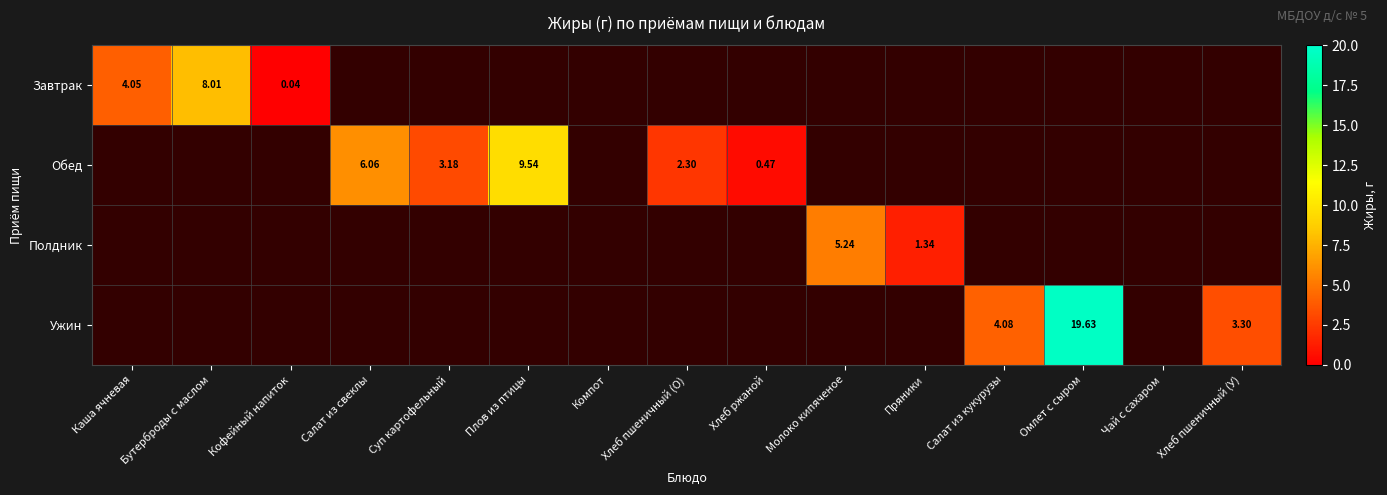

How many data points does each series have?

15